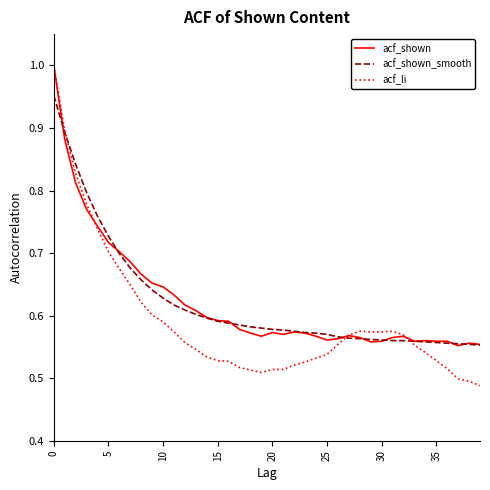

Which series has the largest range (max minus min)?

acf_li